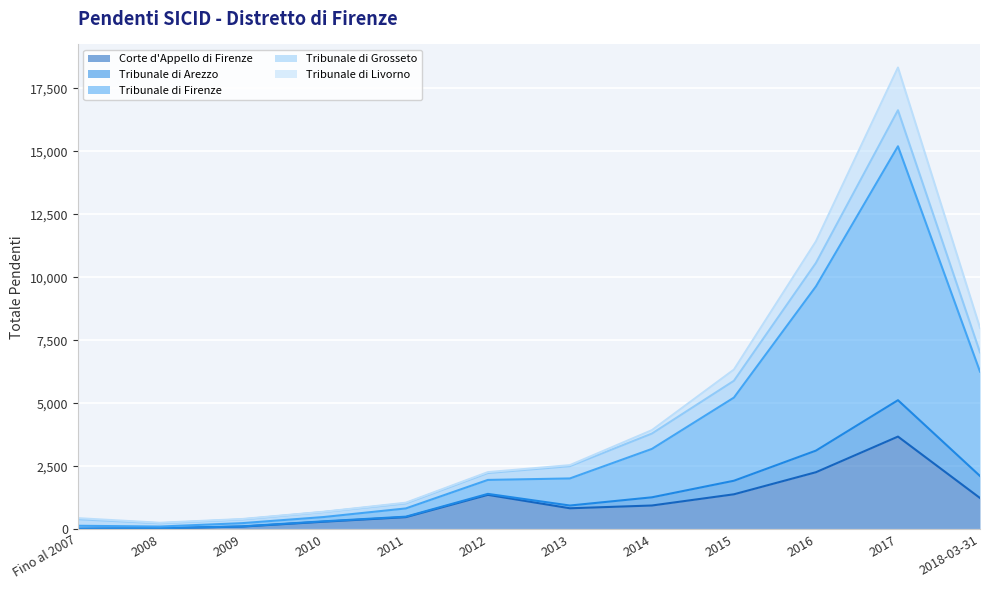

At which category is the sum across all series the highest?

2017